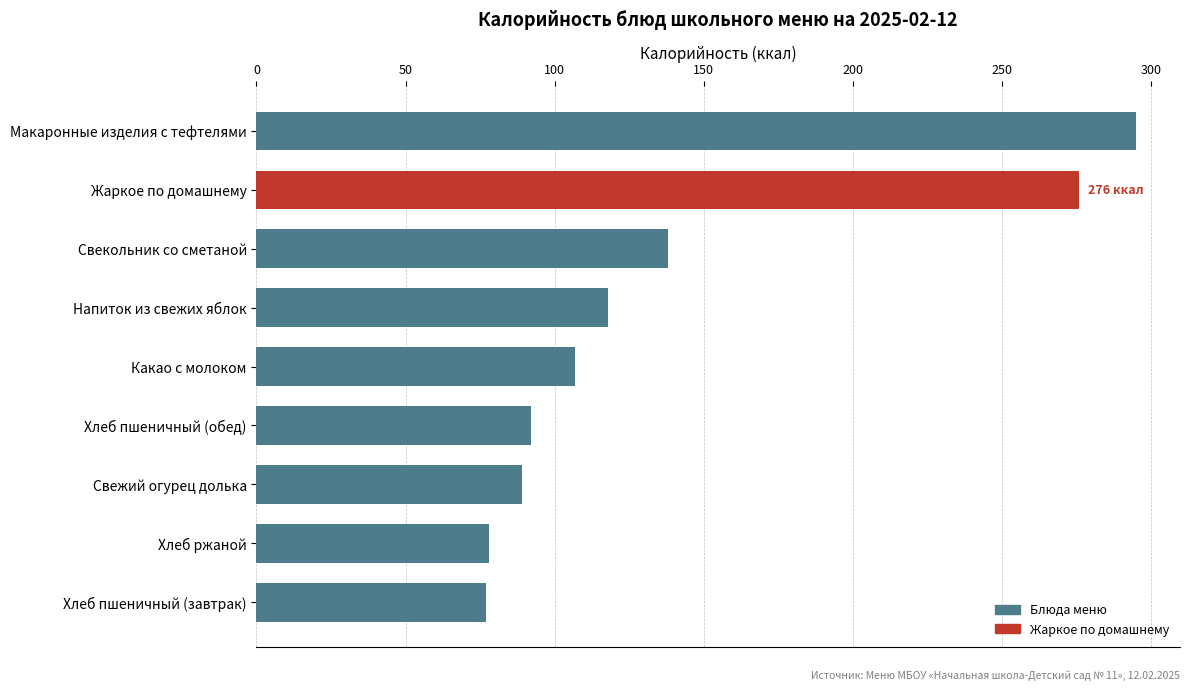

What is the smallest value displayed?

77